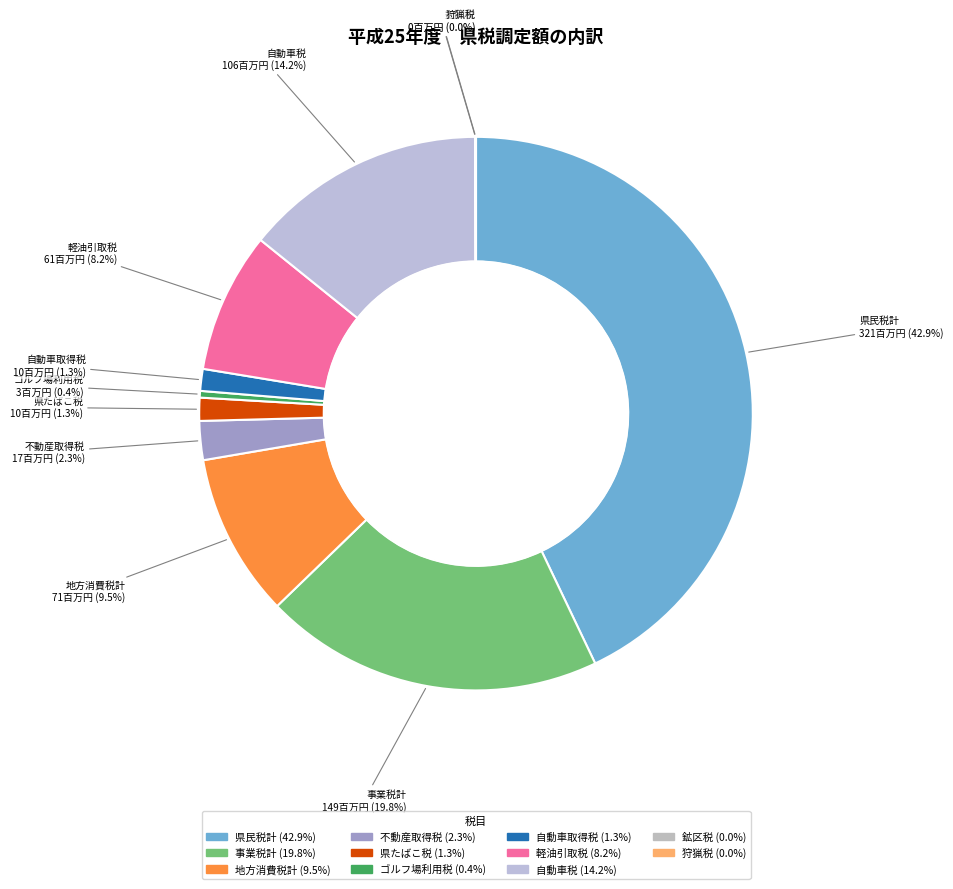

To the nearest percent, what is the average slice percentage?

9%